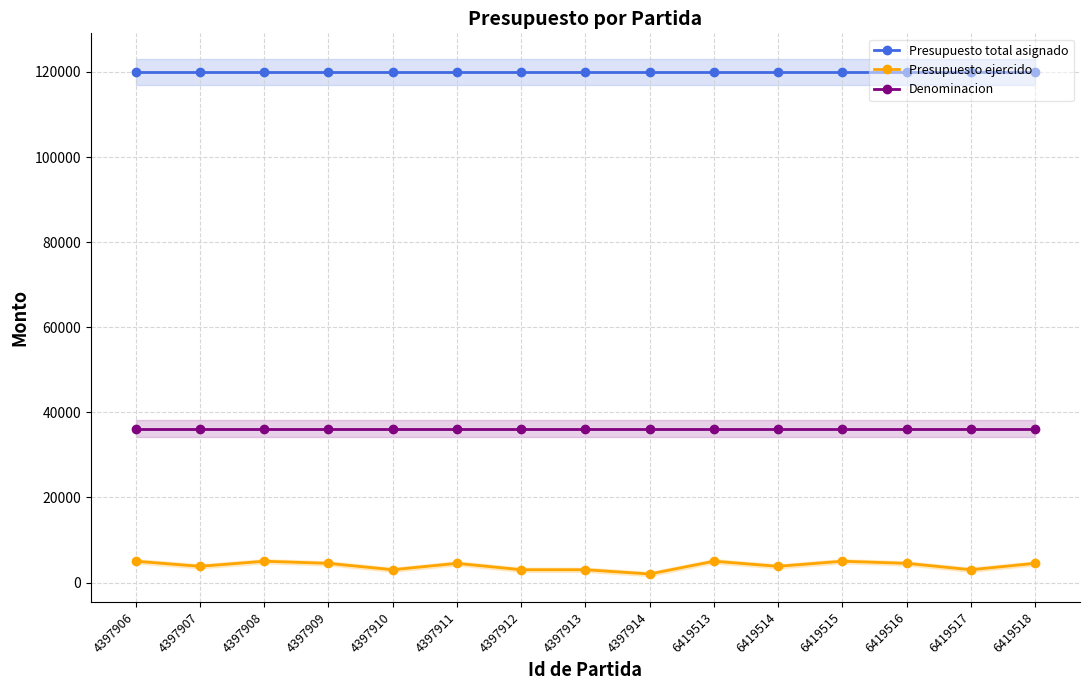

Reading left to right, transcribe all the data shown in this chart.

Presupuesto total asignado: 4397906=120000	4397907=120000	4397908=120000	4397909=120000	4397910=120000	4397911=120000	4397912=120000	4397913=120000	4397914=120000	6419513=120000	6419514=120000	6419515=120000	6419516=120000	6419517=120000	6419518=120000
Presupuesto ejercido: 4397906=5000	4397907=3800	4397908=5000	4397909=4500	4397910=3000	4397911=4500	4397912=3000	4397913=3000	4397914=2000	6419513=5000	6419514=3800	6419515=5000	6419516=4500	6419517=3000	6419518=4500
Denominacion: 4397906=36101	4397907=36101	4397908=36101	4397909=36101	4397910=36101	4397911=36101	4397912=36101	4397913=36101	4397914=36101	6419513=36101	6419514=36101	6419515=36101	6419516=36101	6419517=36101	6419518=36101